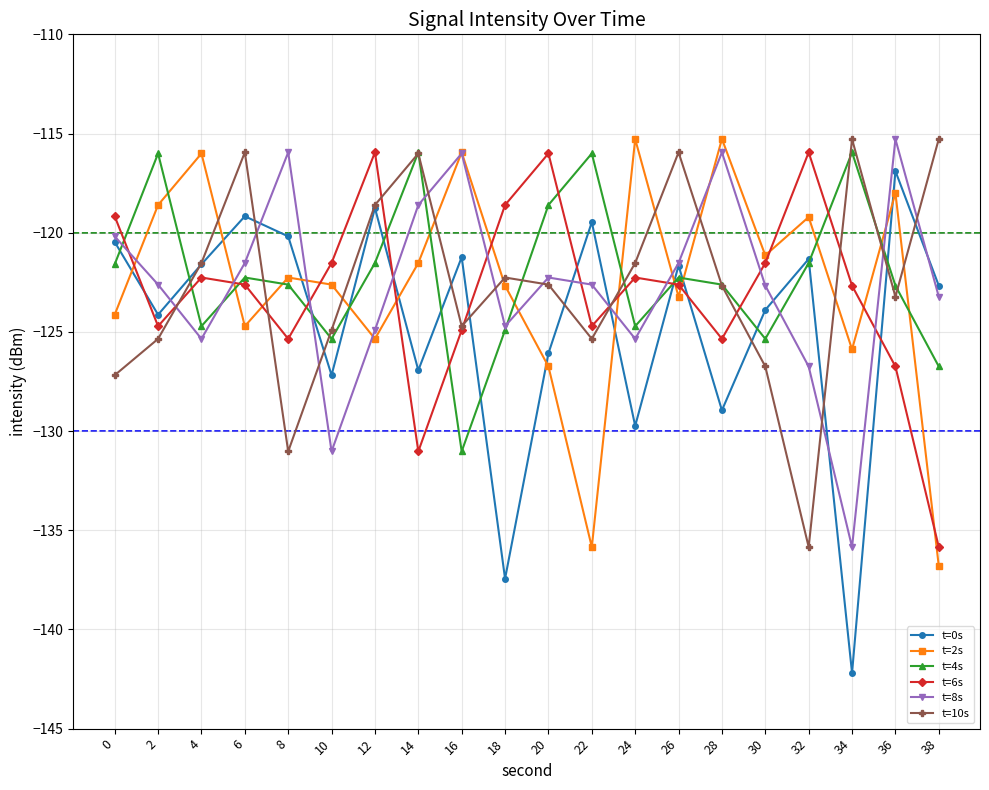

At which category does t=6s reach its first local valley?

2